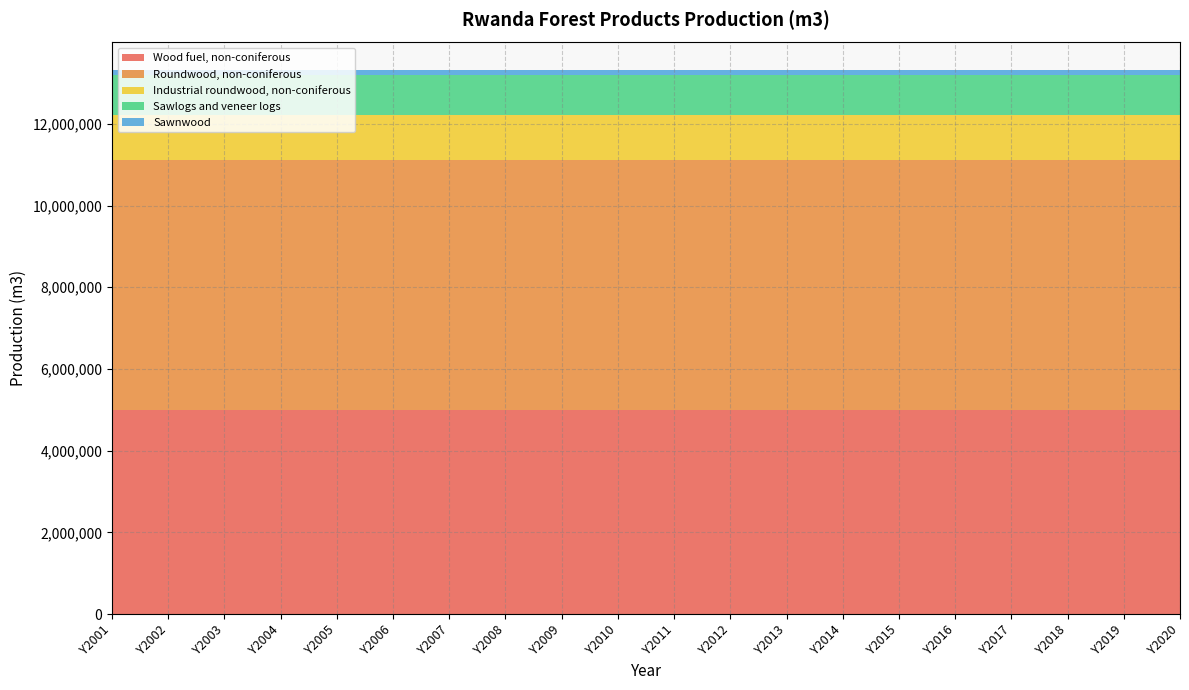

Reading right to left, extract all data points from this chart.

Wood fuel, non-coniferous: Y2020=5000000	Y2019=5000000	Y2018=5000000	Y2017=5000000	Y2016=5000000	Y2015=5000000	Y2014=5000000	Y2013=5000000	Y2012=5000000	Y2011=5000000	Y2010=5000000	Y2009=5000000	Y2008=5000000	Y2007=5000000	Y2006=5000000	Y2005=5000000	Y2004=5000000	Y2003=5000000	Y2002=5000000	Y2001=5000000
Roundwood, non-coniferous: Y2020=6113927	Y2019=6113927	Y2018=6113927	Y2017=6113927	Y2016=6113927	Y2015=6113927	Y2014=6113927	Y2013=6113927	Y2012=6113927	Y2011=6113927	Y2010=6113927	Y2009=6113927	Y2008=6113927	Y2007=6113927	Y2006=6113927	Y2005=6113927	Y2004=6113927	Y2003=6113927	Y2002=6113927	Y2001=6113927
Industrial roundwood, non-coniferous: Y2020=1113927	Y2019=1113927	Y2018=1113927	Y2017=1113927	Y2016=1113927	Y2015=1113927	Y2014=1113927	Y2013=1113927	Y2012=1113927	Y2011=1113927	Y2010=1113927	Y2009=1113927	Y2008=1113927	Y2007=1113927	Y2006=1113927	Y2005=1113927	Y2004=1113927	Y2003=1113927	Y2002=1113927	Y2001=1113927
Sawlogs and veneer logs: Y2020=961927	Y2019=961927	Y2018=961927	Y2017=961927	Y2016=961927	Y2015=961927	Y2014=961927	Y2013=961927	Y2012=961927	Y2011=961927	Y2010=961927	Y2009=961927	Y2008=961927	Y2007=961927	Y2006=961927	Y2005=961927	Y2004=961927	Y2003=961927	Y2002=961927	Y2001=961927
Sawnwood: Y2020=135000	Y2019=135000	Y2018=135000	Y2017=135000	Y2016=135000	Y2015=135000	Y2014=135000	Y2013=135000	Y2012=135000	Y2011=135000	Y2010=135000	Y2009=135000	Y2008=135000	Y2007=135000	Y2006=135000	Y2005=135000	Y2004=135000	Y2003=135000	Y2002=135000	Y2001=135000